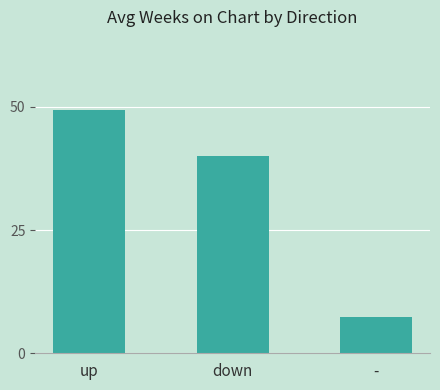

The chart shows a value of 40.1 at down. True or false?

True